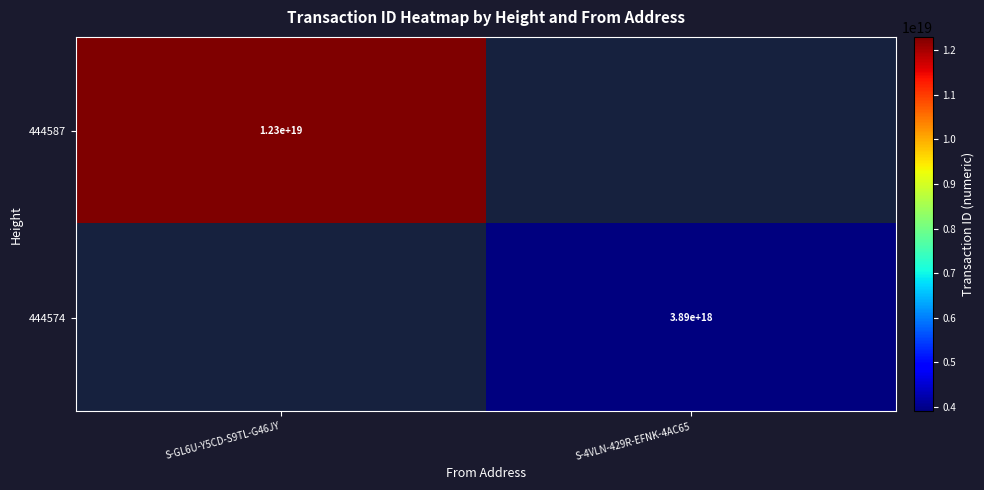

Which label corresponds to the largest value in the chart?

S-GL6U-Y5CD-S9TL-G46JY